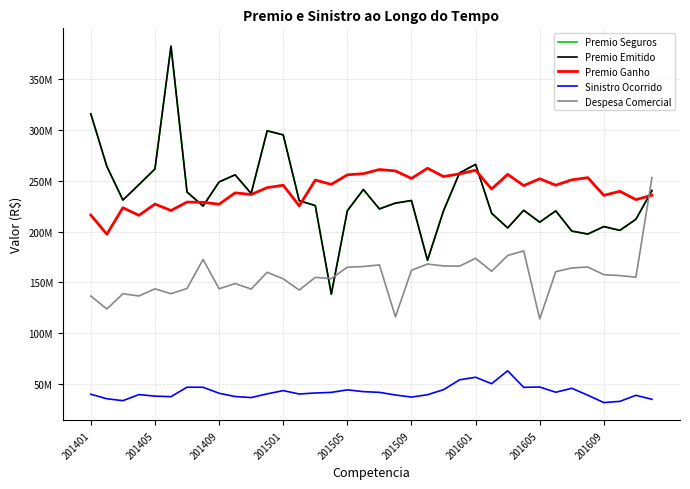

What are all the series names shown in the legend?

Premio Seguros, Premio Emitido, Premio Ganho, Sinistro Ocorrido, Despesa Comercial